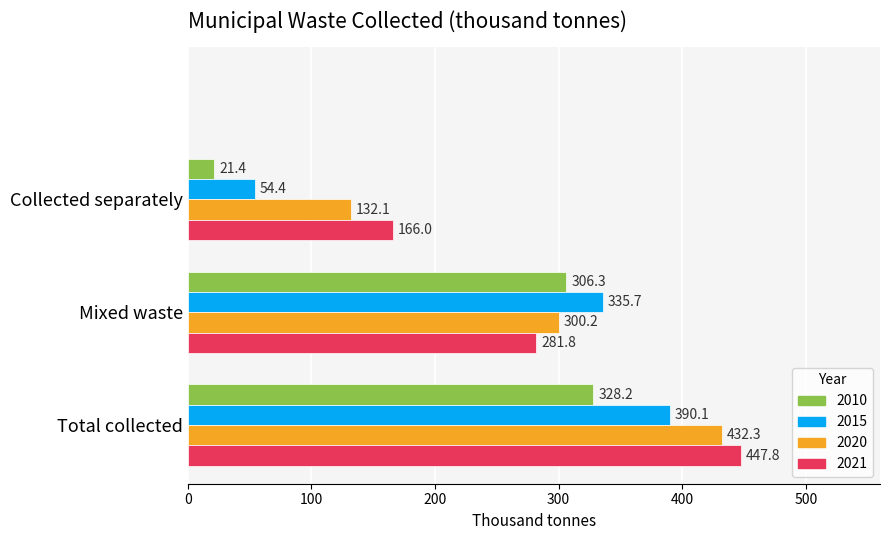

At which label is 2020 closest to 282?

Mixed waste